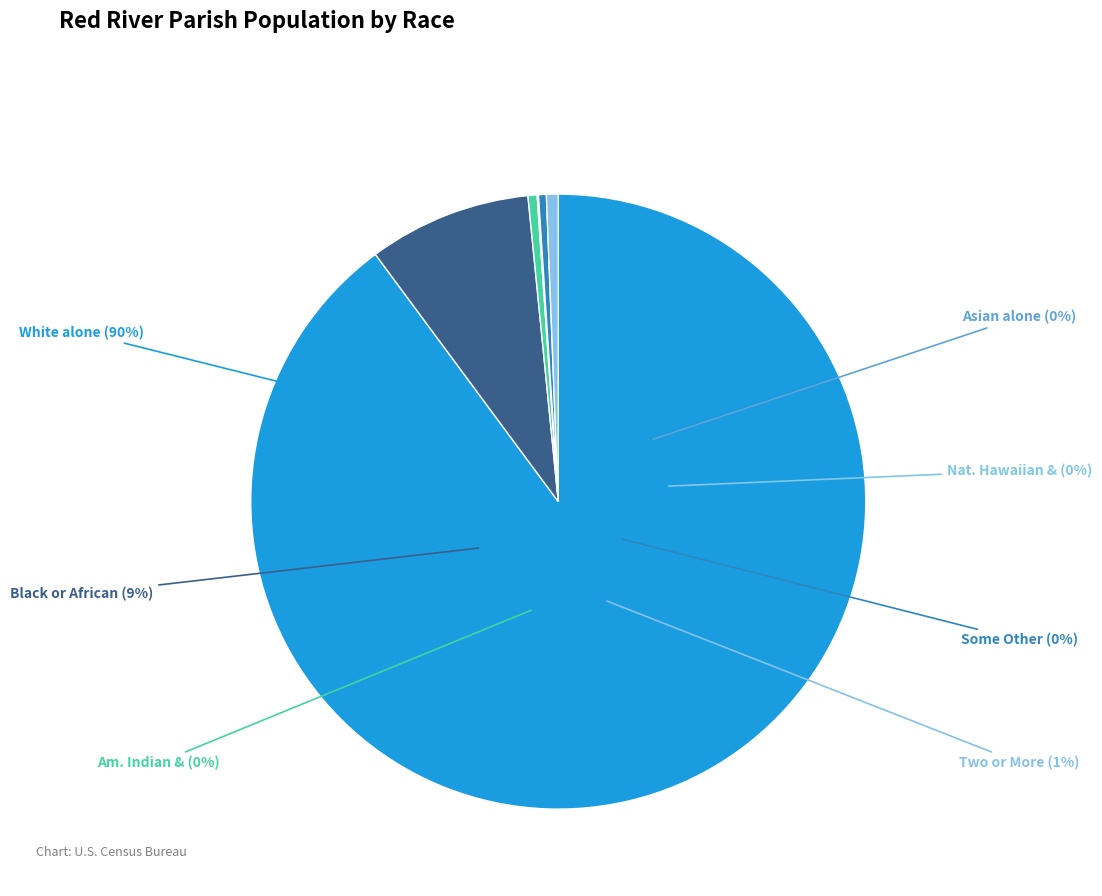

What percentage do Two or More Races and Asian alone together represent?

0.7%